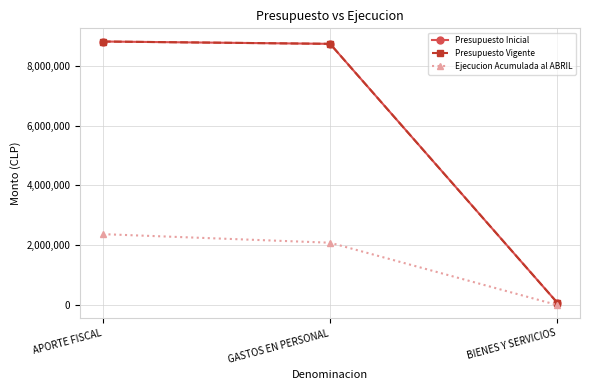

What is the sum of the Presupuesto Inicial values at GASTOS EN PERSONAL and BIENES Y SERVICIOS?

8815544